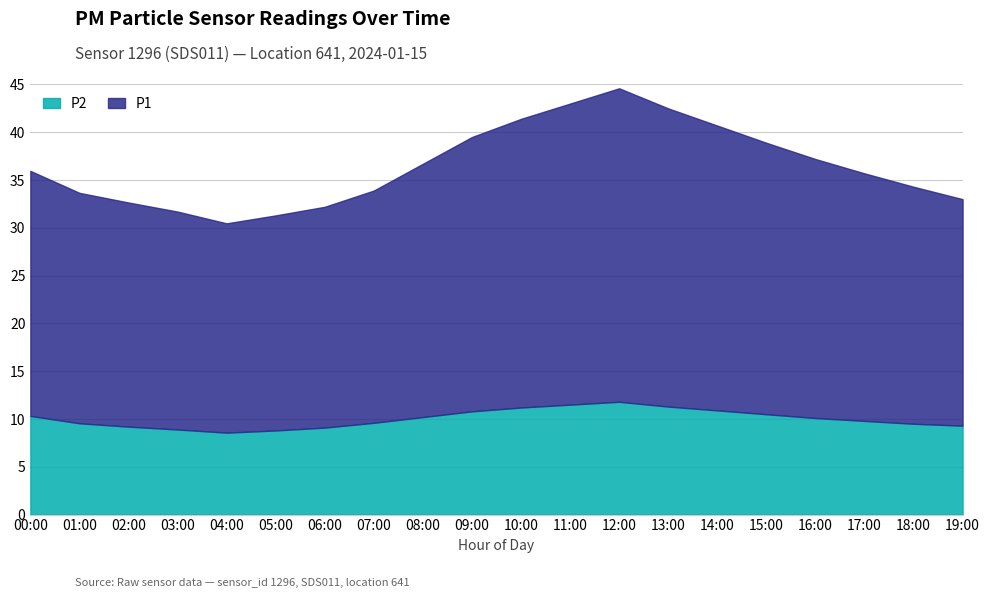

What is the minimum value for P2?

8.6